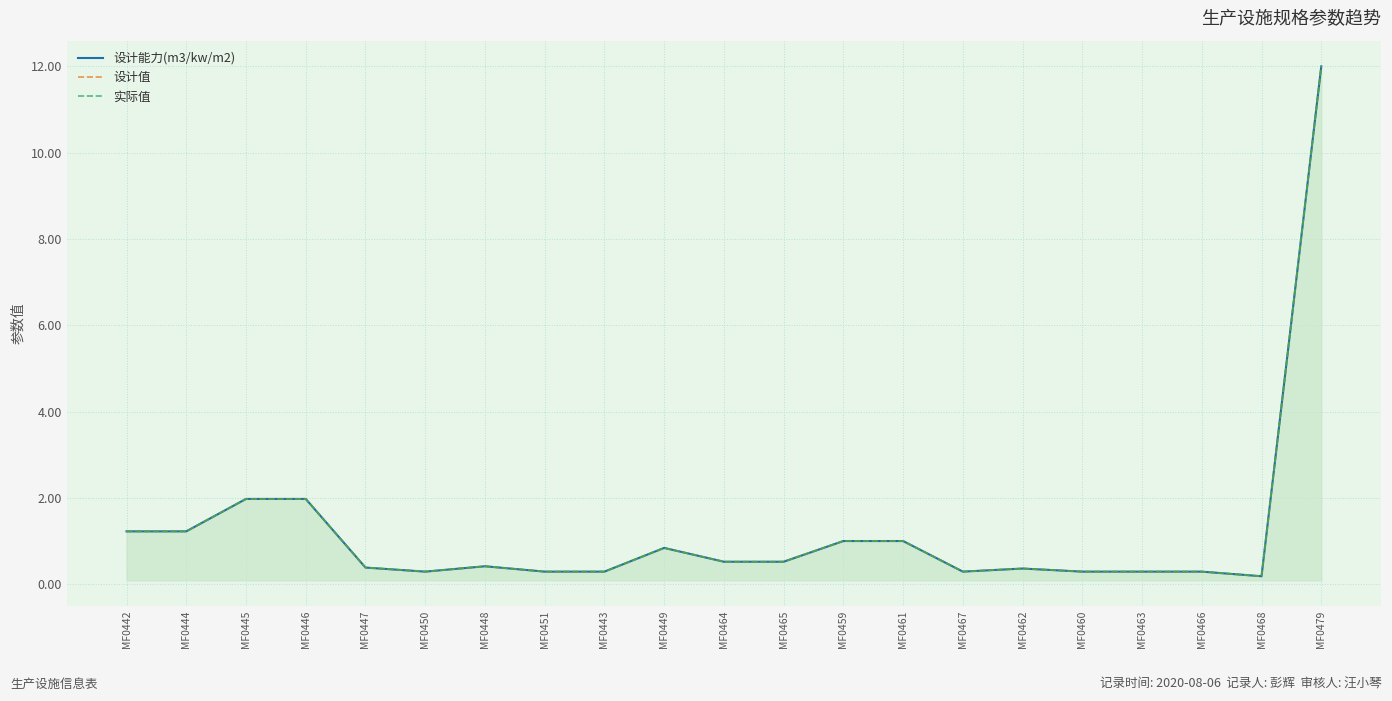

What is the label of the 7th point from the right?

MF0467